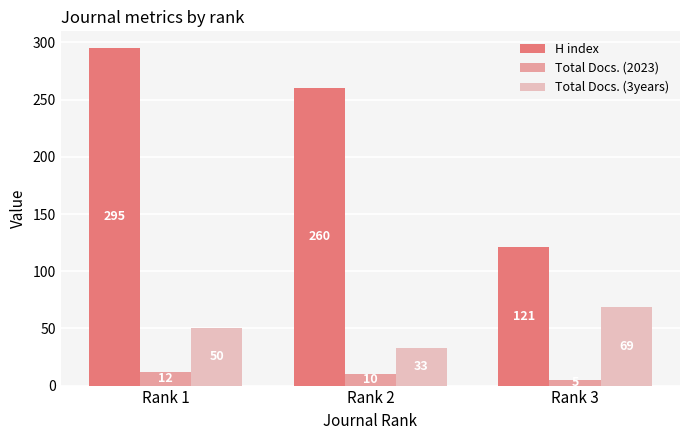

What is the value of the Total Docs. (3years) bar at the 1st from the left?

50